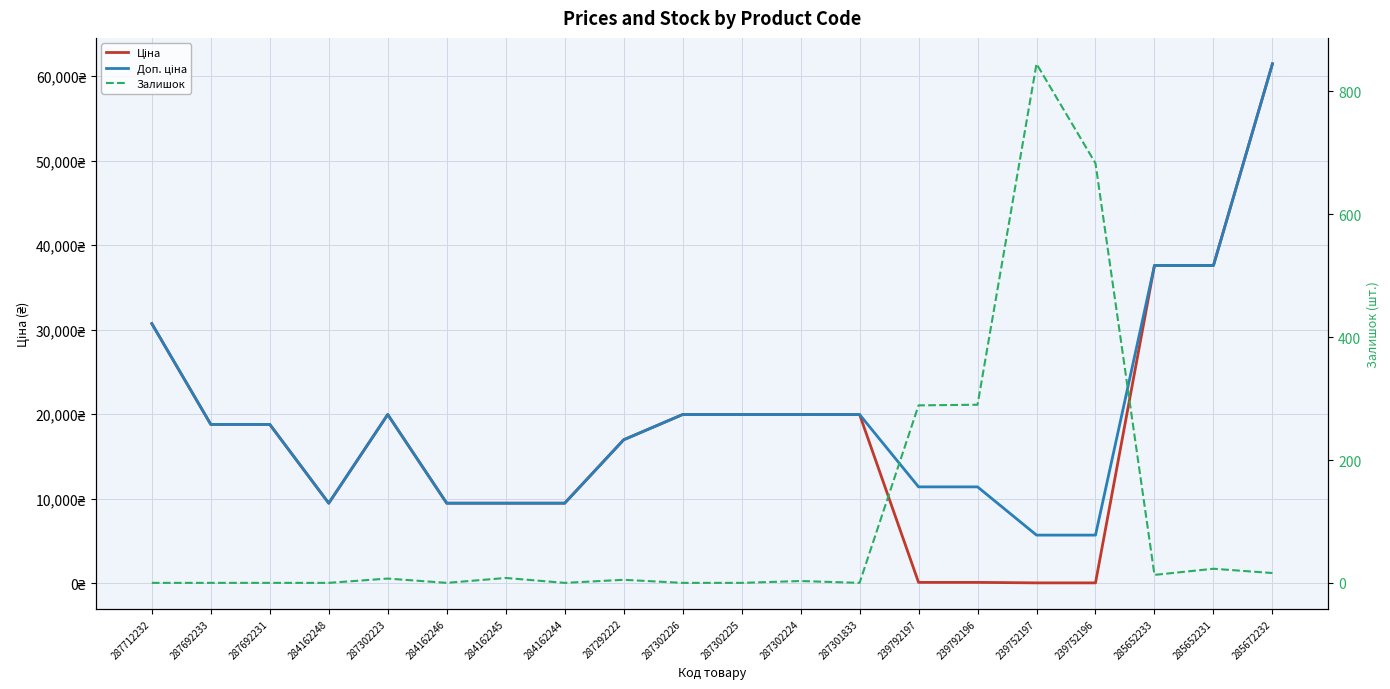

Which category has the highest value across all series?

285672232